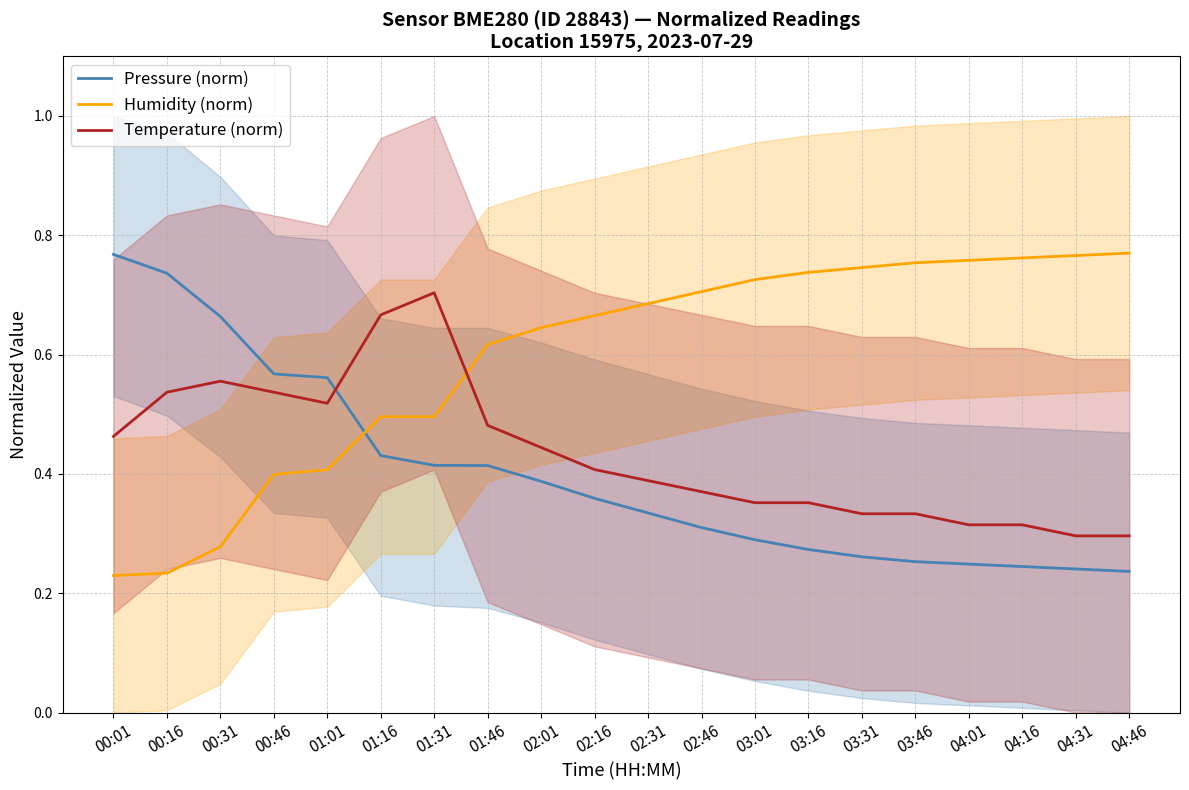

How many intersections are there between Pressure (norm) and Humidity (norm)?

1